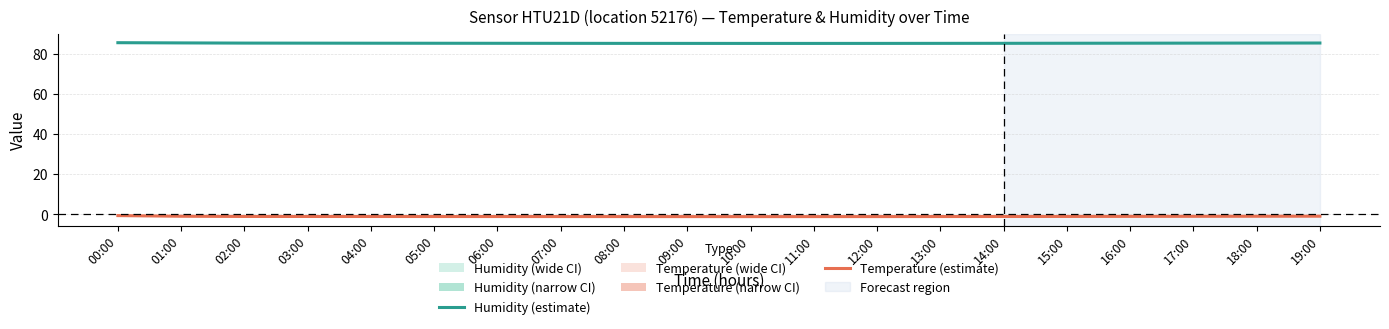

Rank the series by their average value, from highest to lowest.

Humidity (estimate), Temperature (estimate)